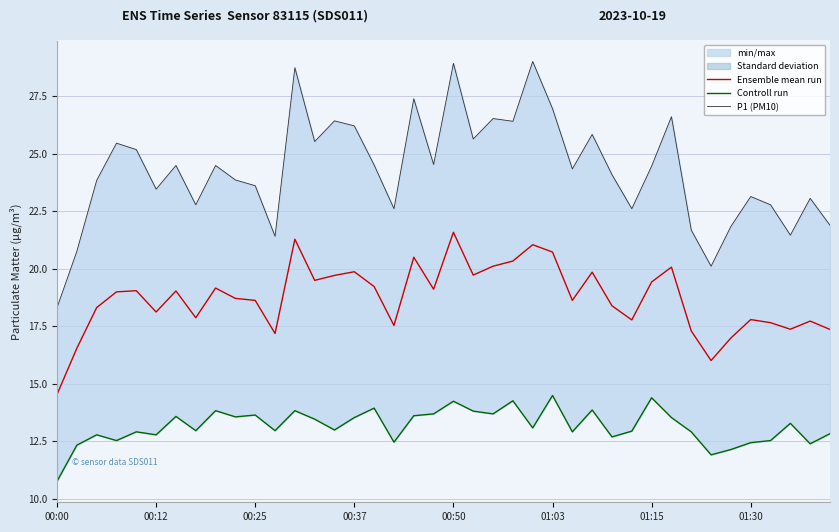

How many values in the P1 (PM10) series exceed 24?

22